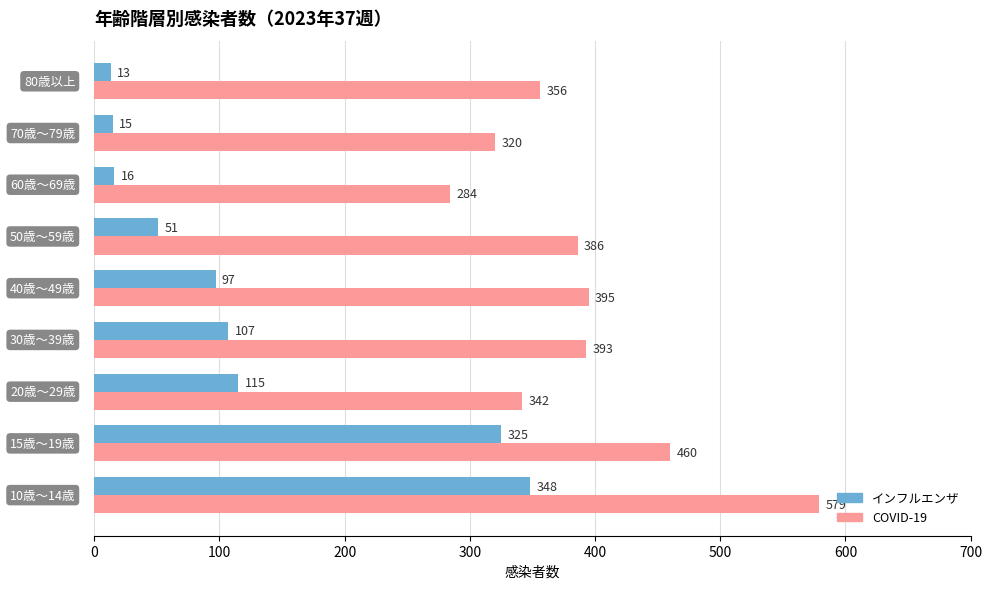

Rank the series by their maximum value, from lowest to highest.

インフルエンザ, COVID-19